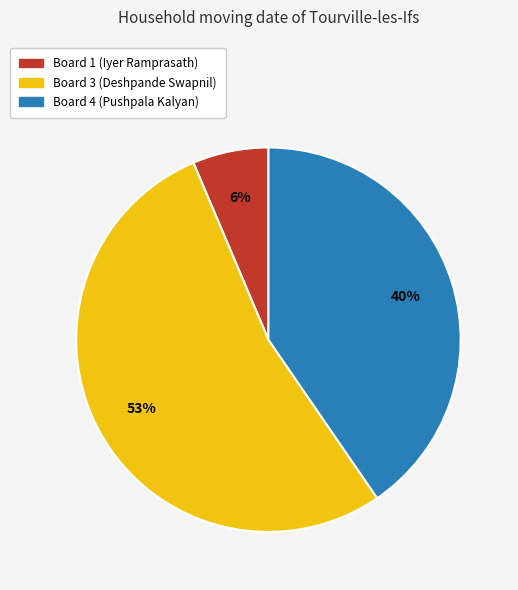

Is there a majority slice in this chart?

Yes